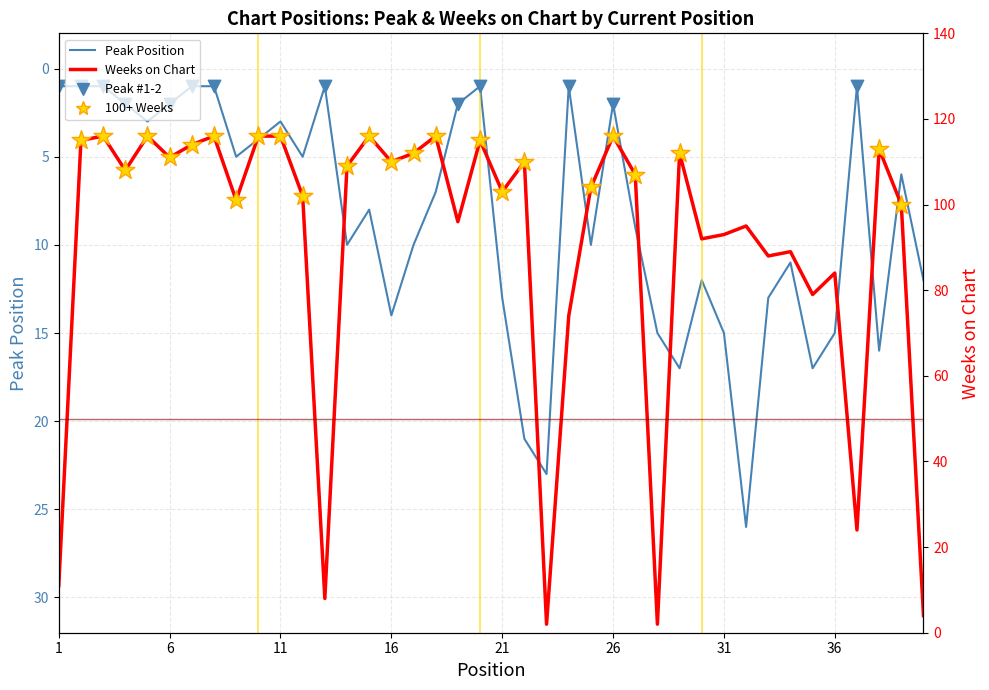

Which series contains the lowest Y value?

Peak Position